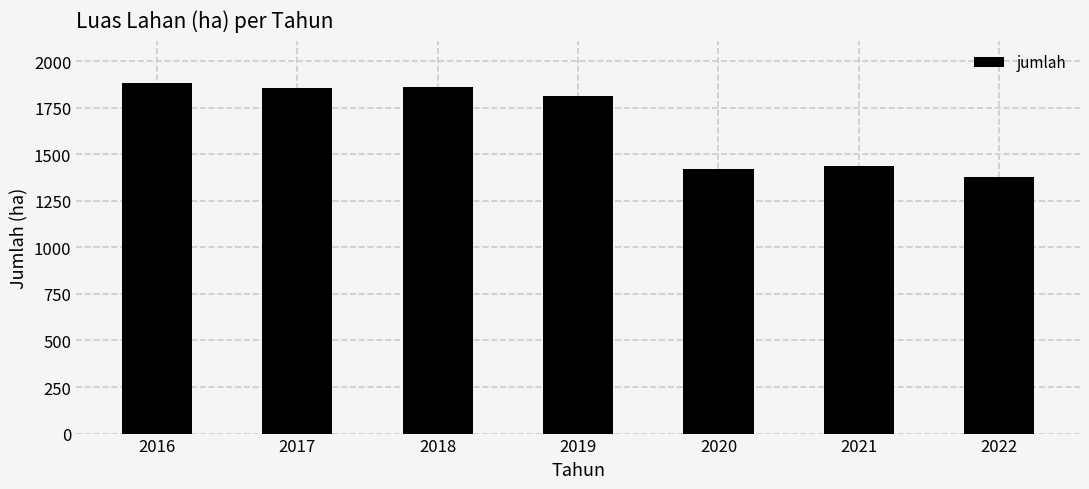

What is the value of the 1st bar from the left?

1885